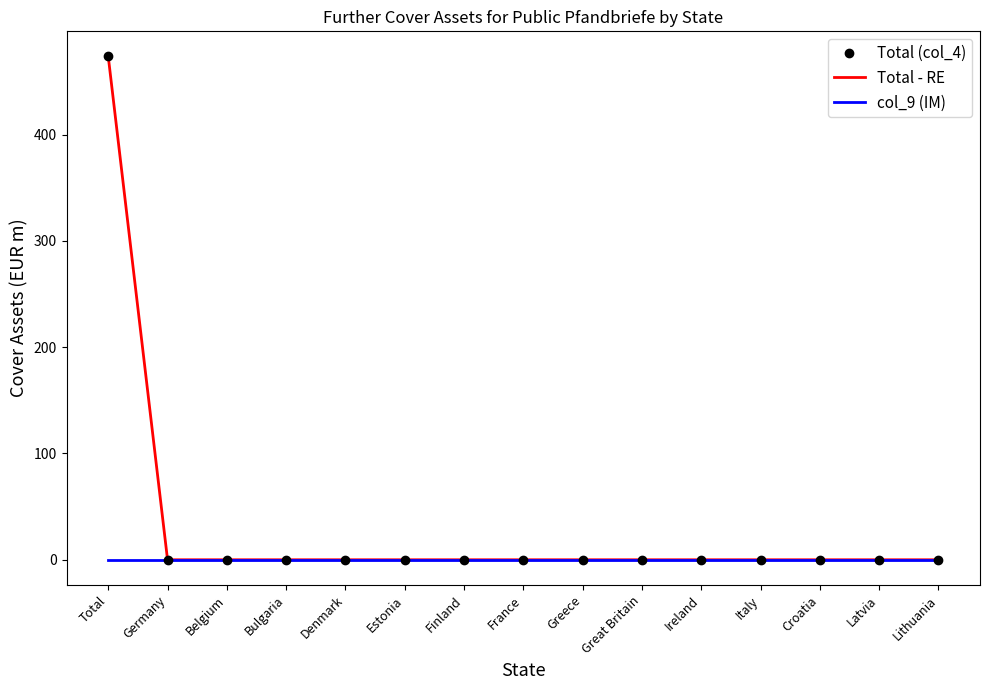

Which series changed the most between France and Croatia?

Total (col_4)